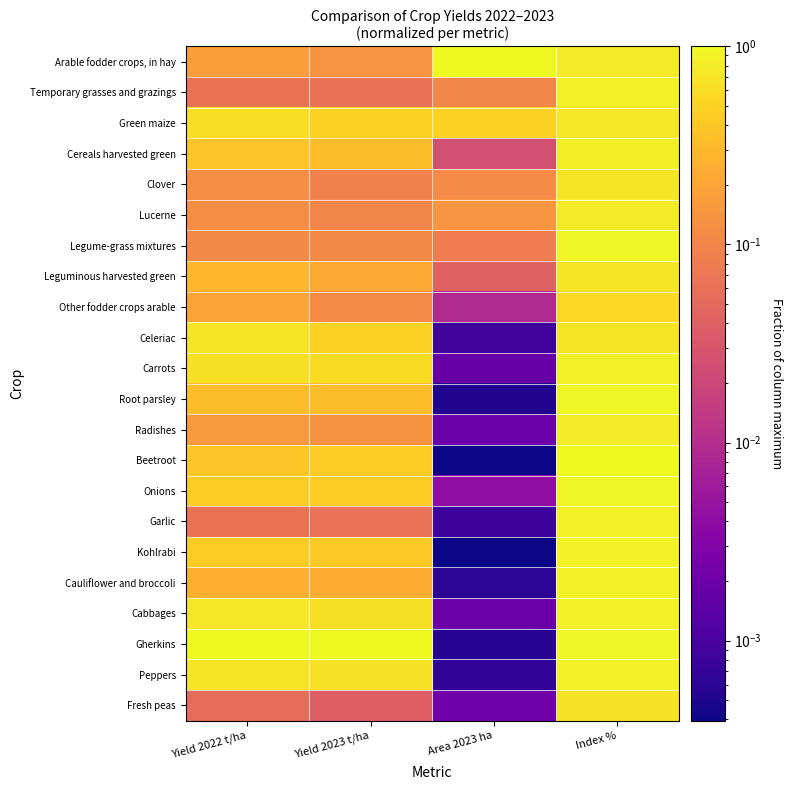

What is the total value across all series at Yield 2022 t/ha?

8.0